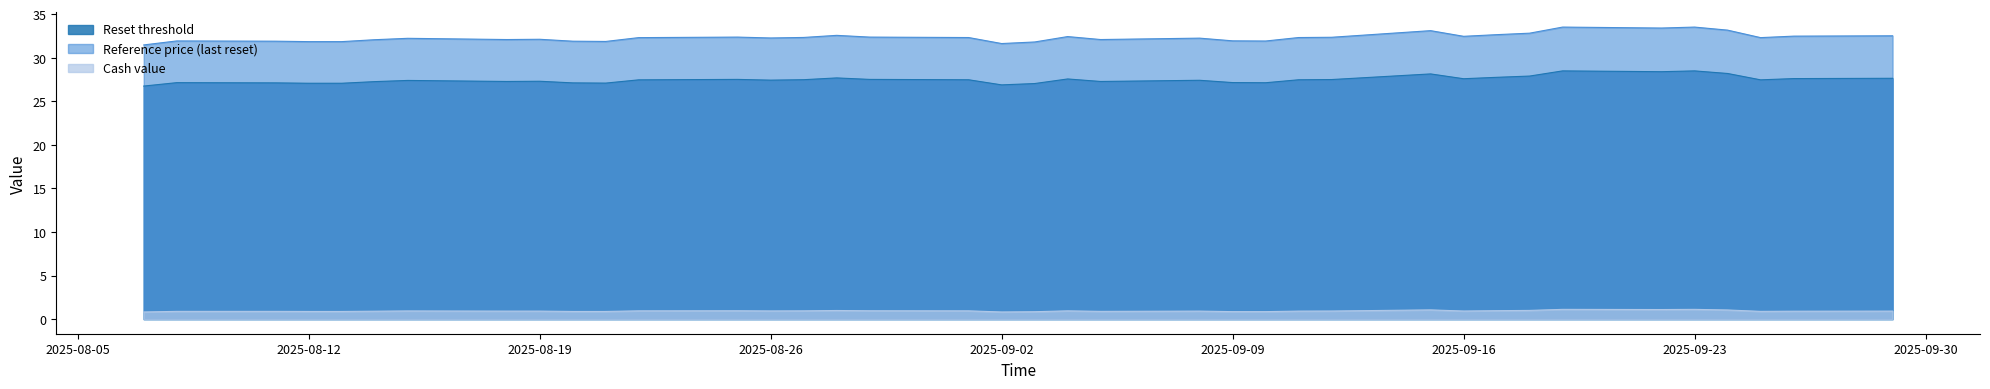

What is the total value across all series at 2025-08-15?

60.6